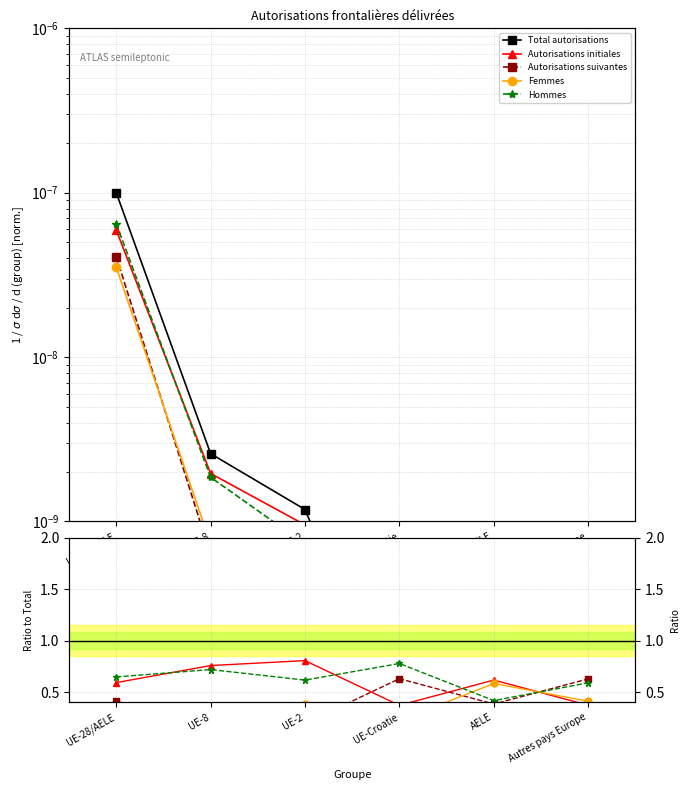

True or false: Total autorisations and Femmes cross at least once.

False